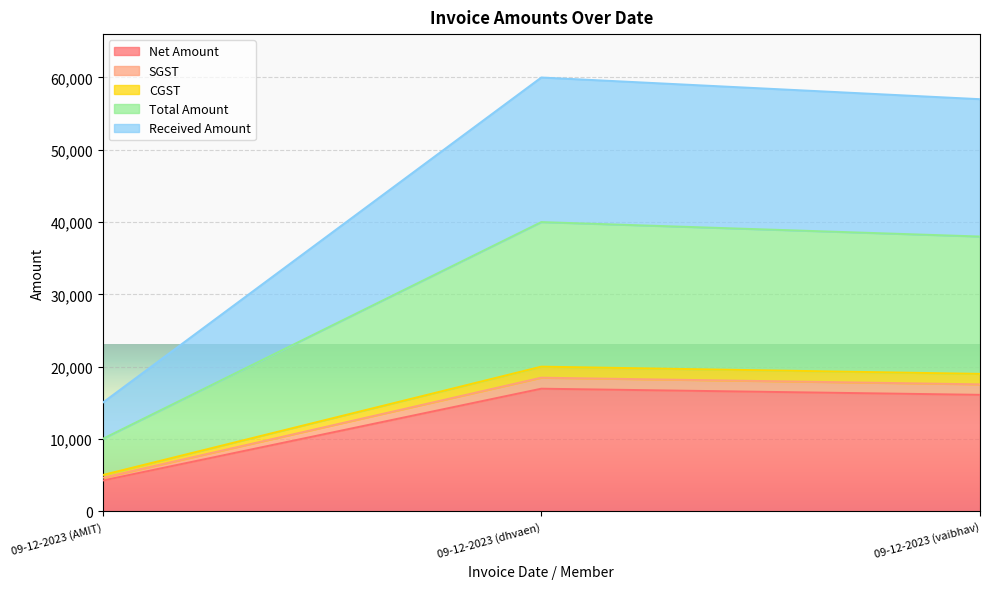

What is the spread (max minus min) of values at 09-12-2023 (vaibhav)?

40898.3